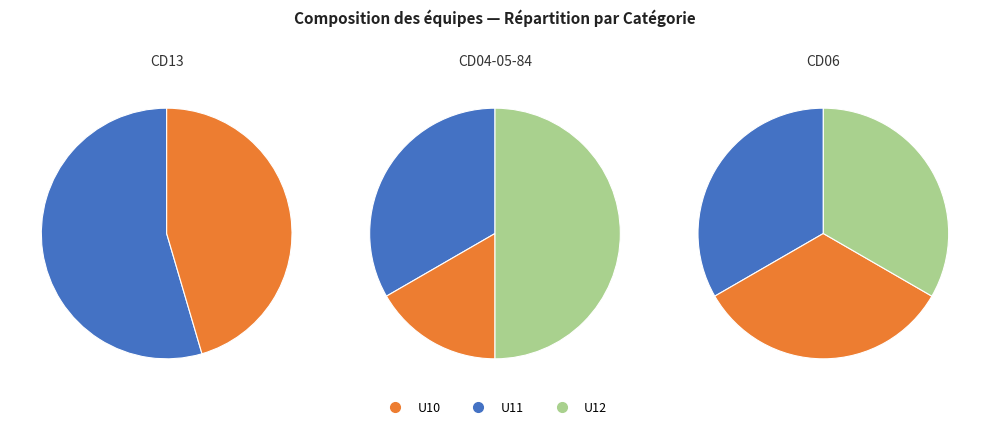

Is U12 the majority of the pie?

No